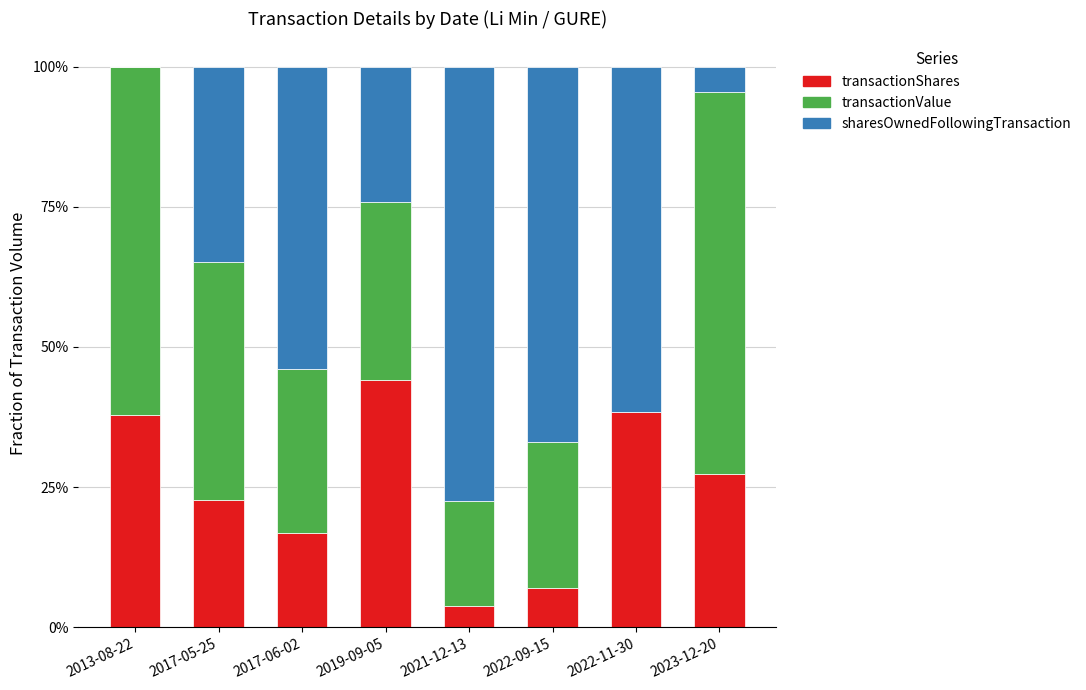

What are all the series names shown in the legend?

transactionShares, transactionValue, sharesOwnedFollowingTransaction